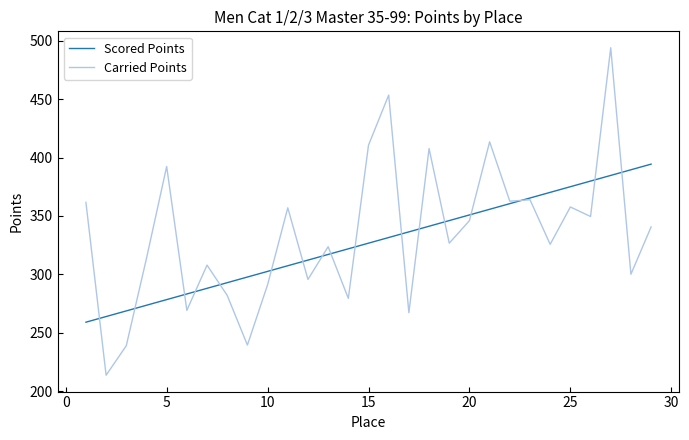

List the series in order of their peak value, highest first.

Carried Points, Scored Points